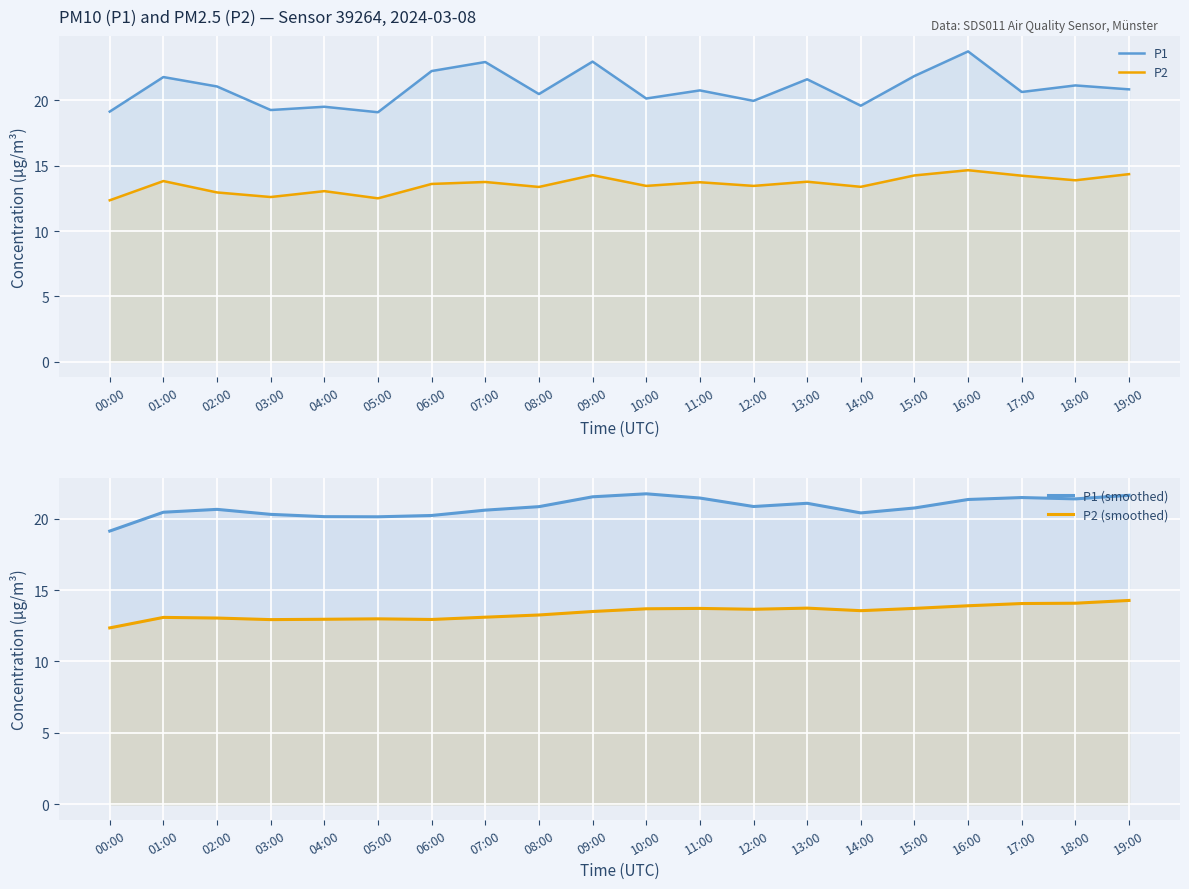

True or false: P2 and P1 (smoothed) cross at least once.

False